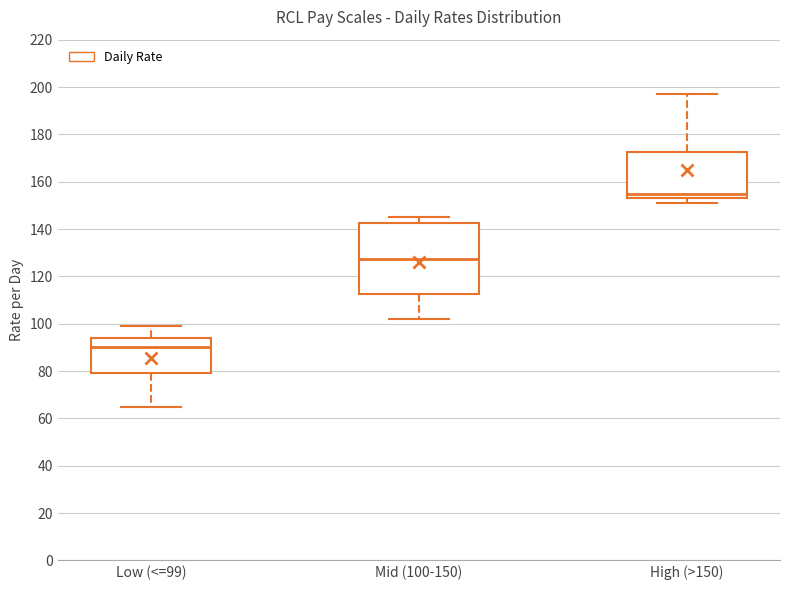

Which box has the lowest median line?

Low (<=99)